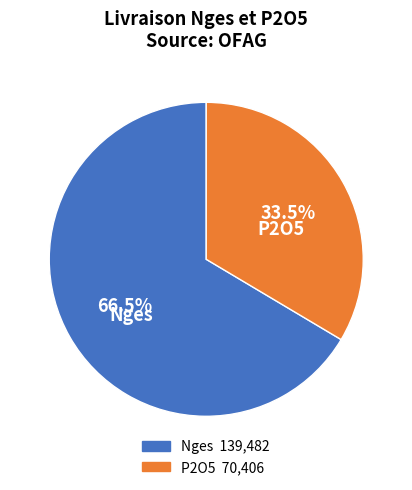

Is there any slice that represents more than half of the pie?

Yes